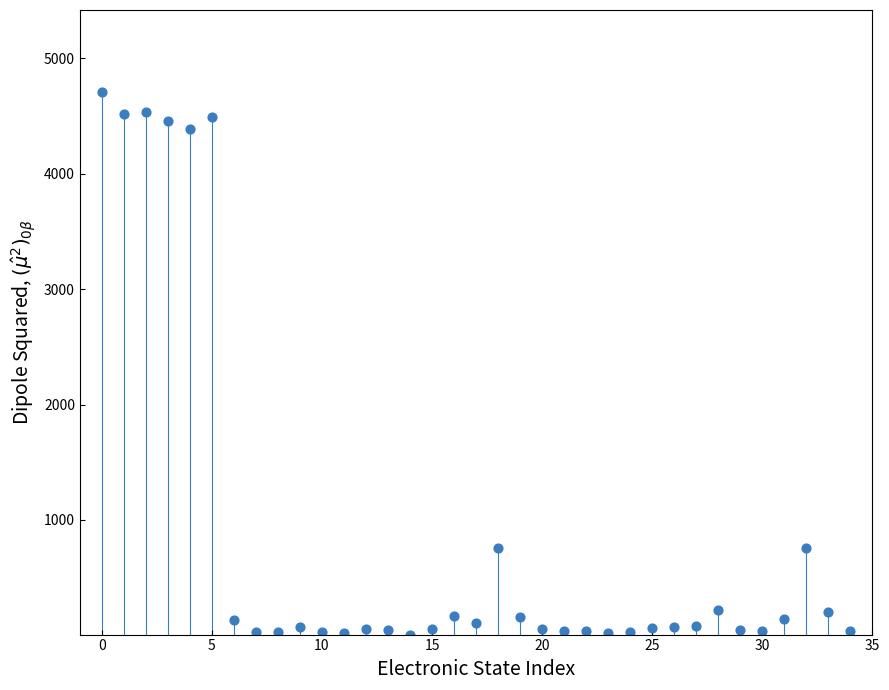

How many points are shown in the scatter plot?

35